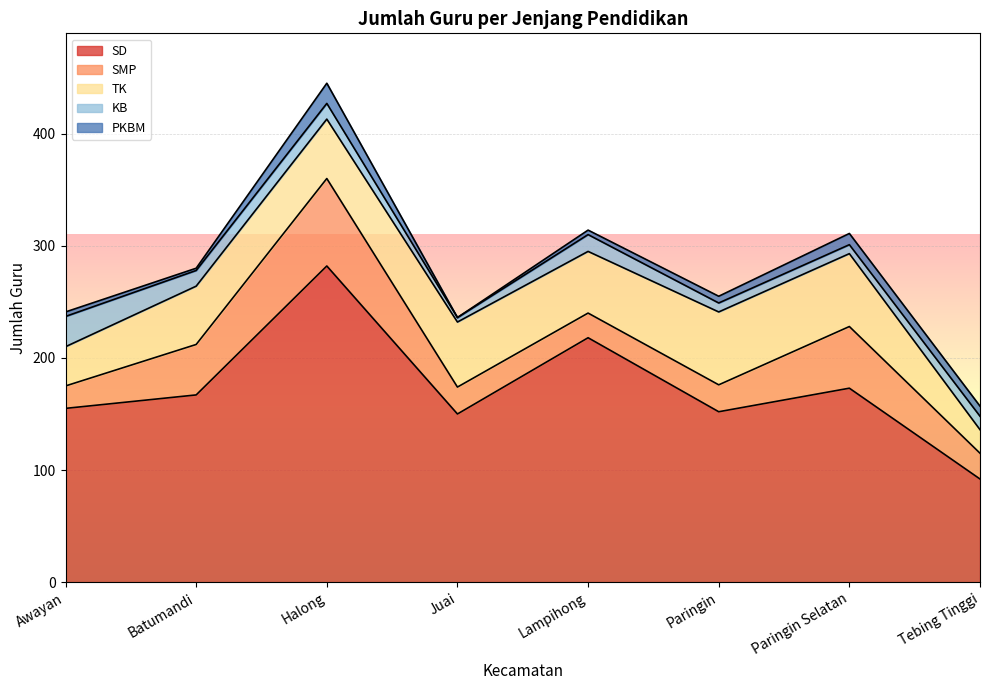

How many distinct data groups are displayed?

5